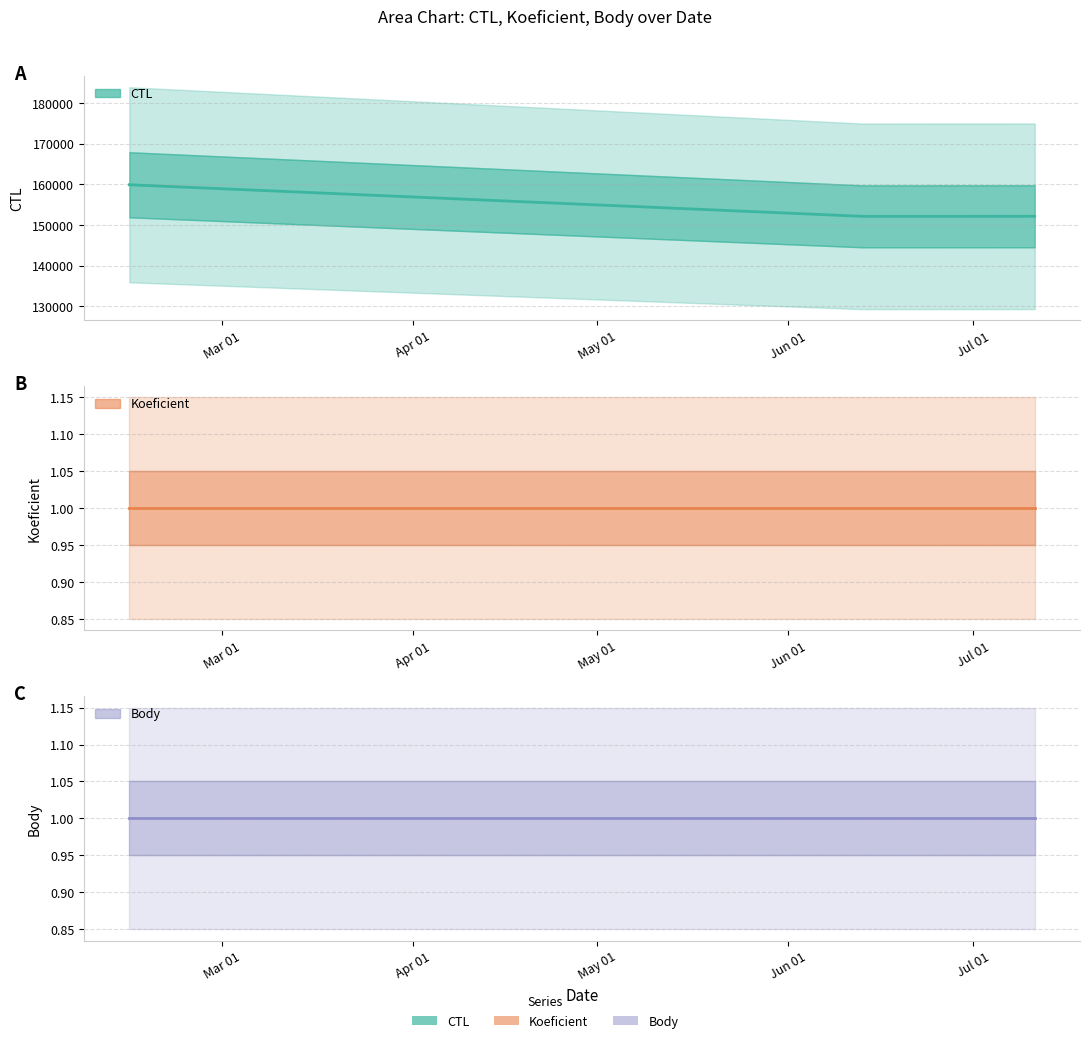

The value of Body at 2015-07-11 is 1. True or false?

True